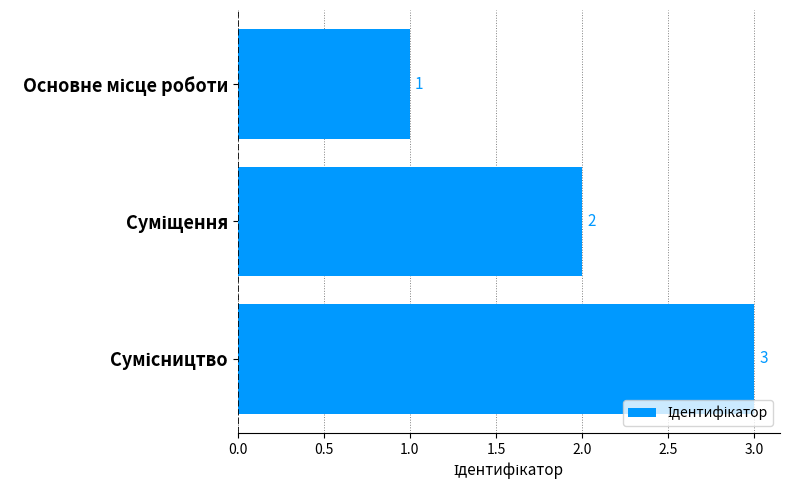

Count the values in the range 1 to 3.

3